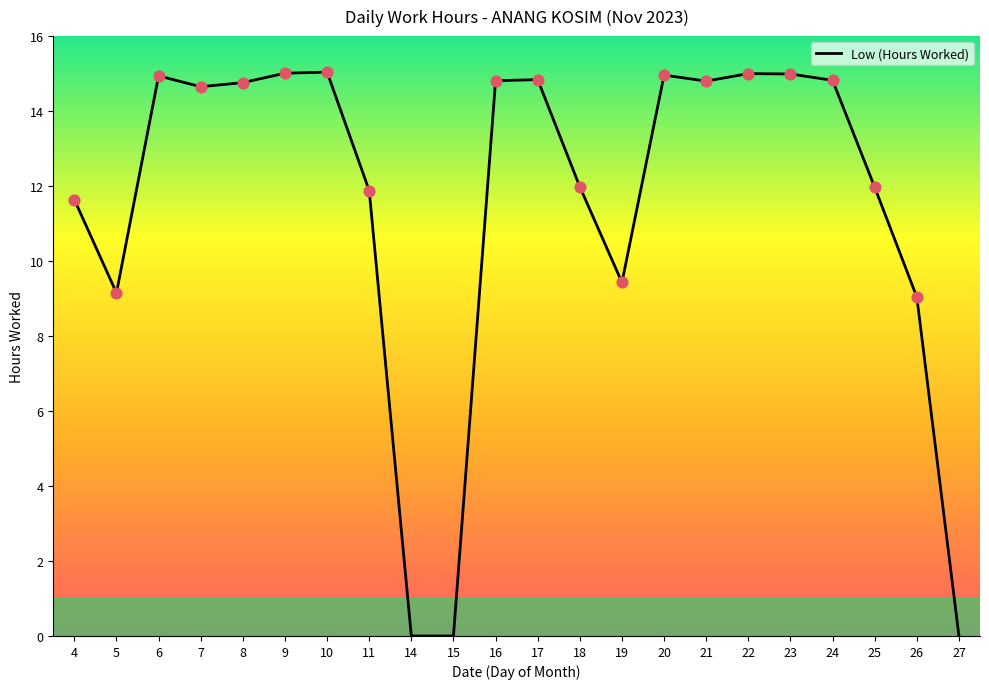

Which has a higher value, 23 or 11?

23